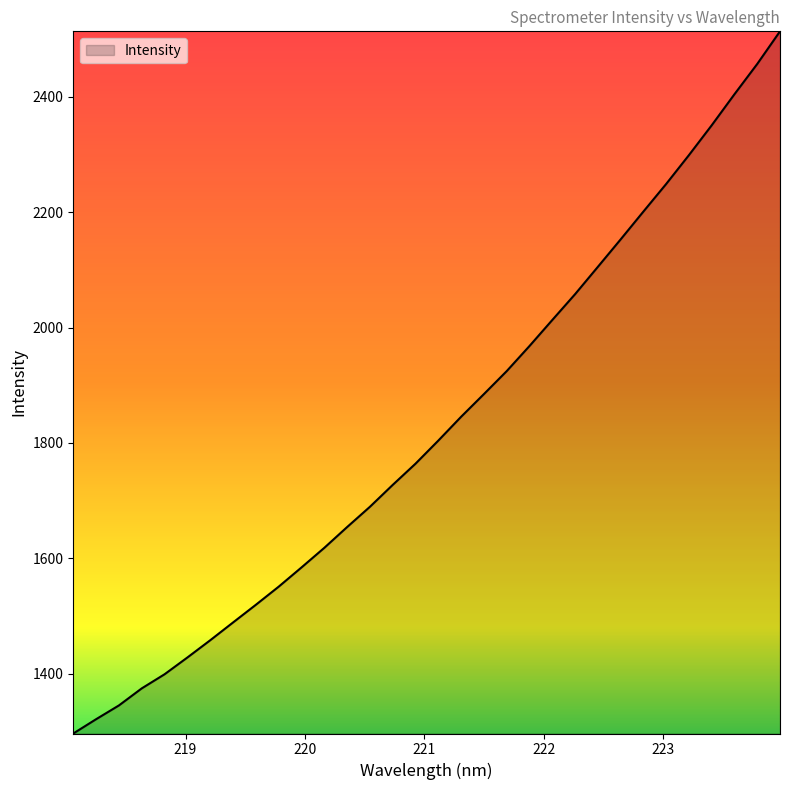

What is the maximum value shown in the chart?

2513.6